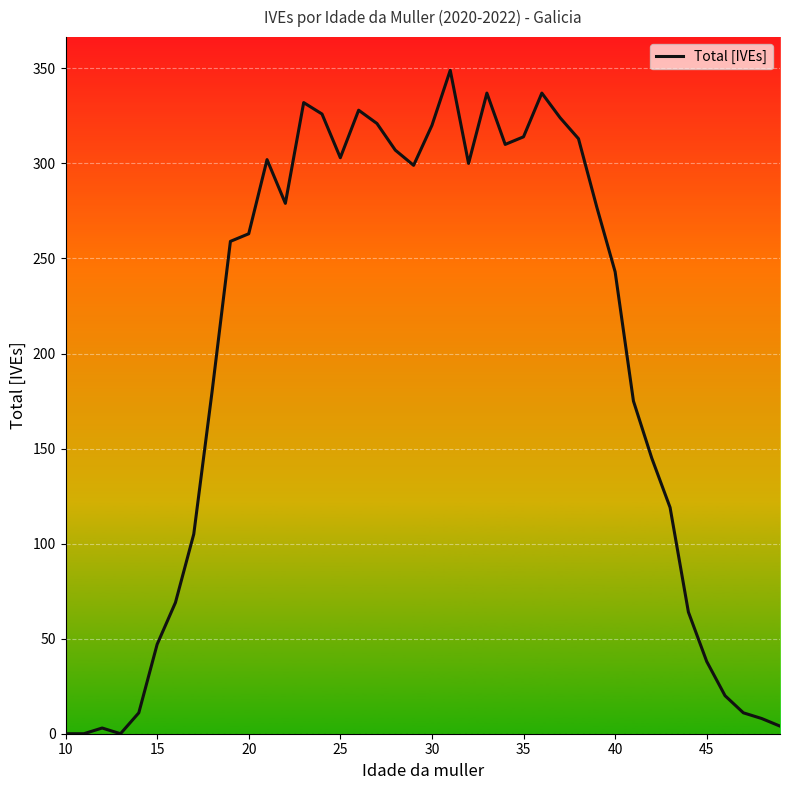

What is the greatest value displayed?

349